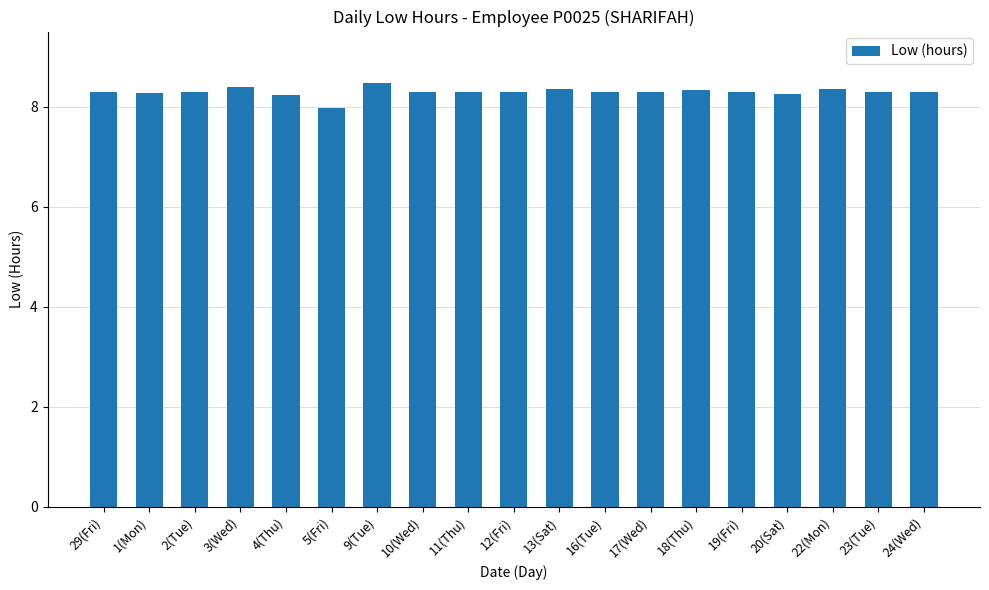

What is the sum of the values at 22(Mon) and 20(Sat)?

16.6